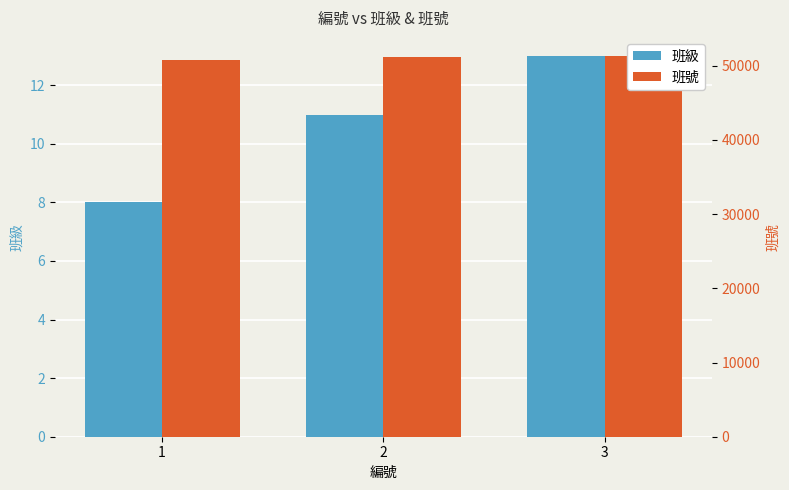

What is the difference between the maximum and minimum values in the 班級 series?

5